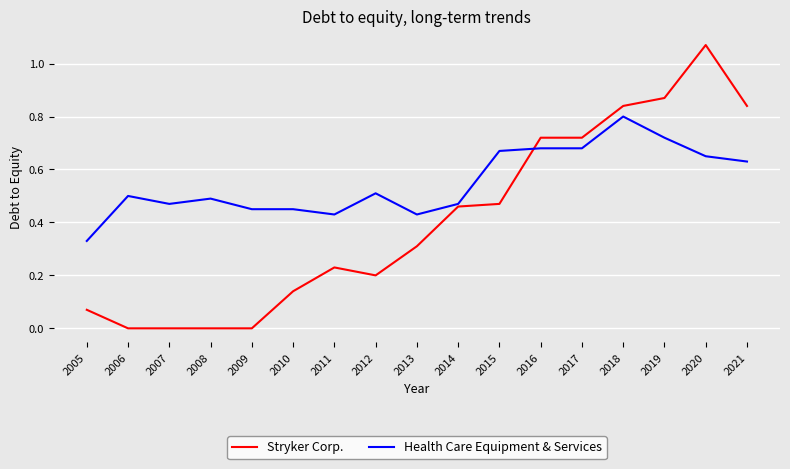

True or false: Health Care Equipment & Services and Stryker Corp. cross at least once.

True